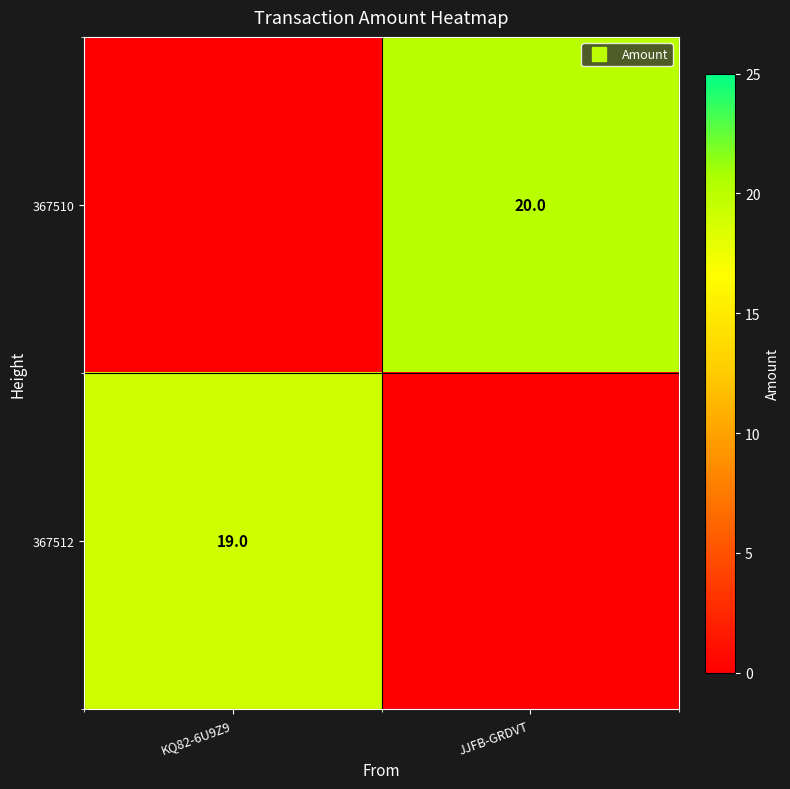

At JJFB-GRDVT, list the series in order from largest to smallest.

367510, 367512